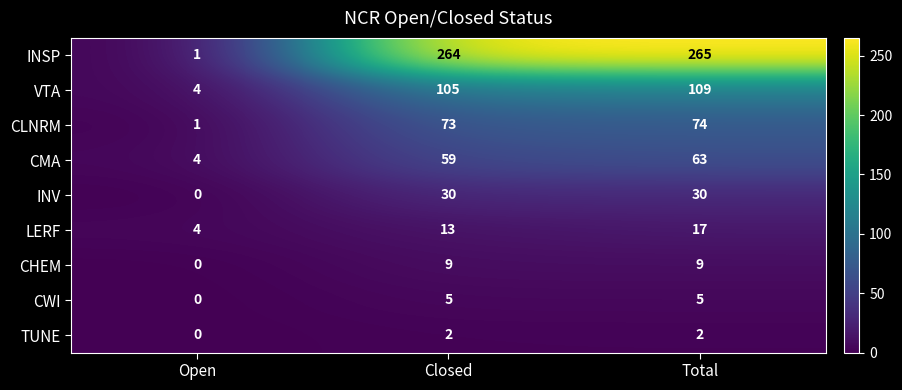

At which label is VTA closest to 56?

Closed